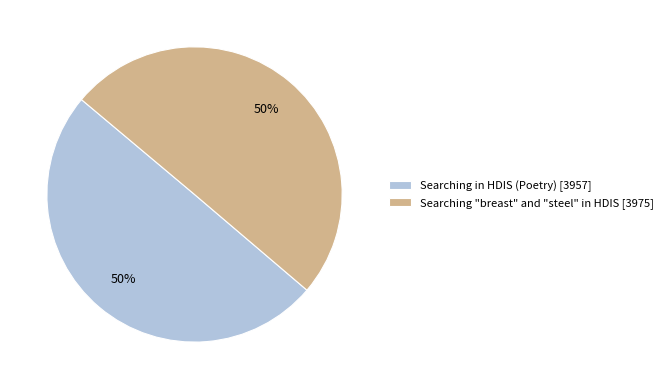

To the nearest percent, what is the combined percentage of Searching "breast" and "steel" in HDIS [3975] and Searching in HDIS (Poetry) [3957]?

100%